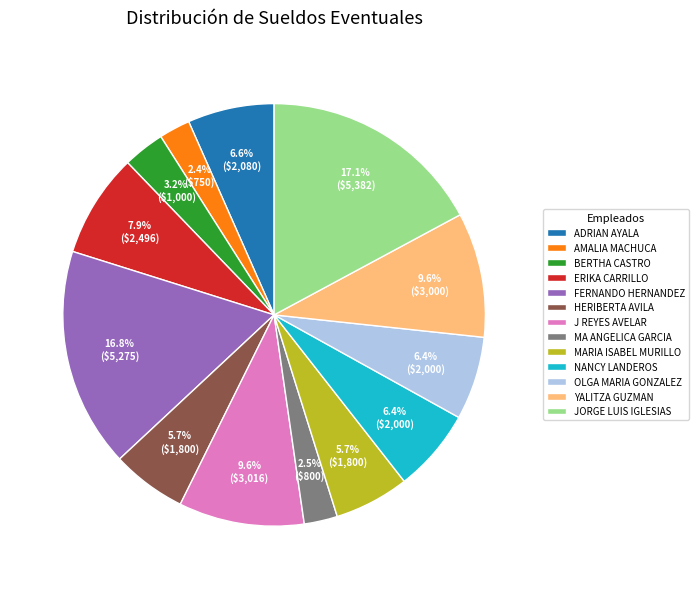

To the nearest percent, what is the difference between the largest and smallest slice percentages?

15%